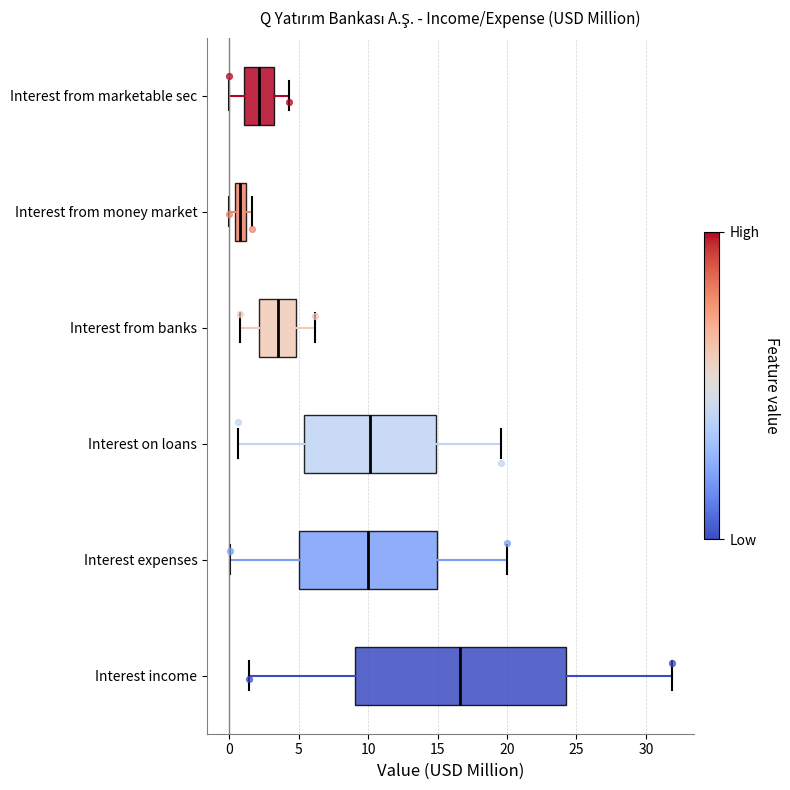

Where does the left whisker of the box for Interest income end on the x-axis? The values are not printed on the chart, so give them approximately, as read against the axis.

1.5